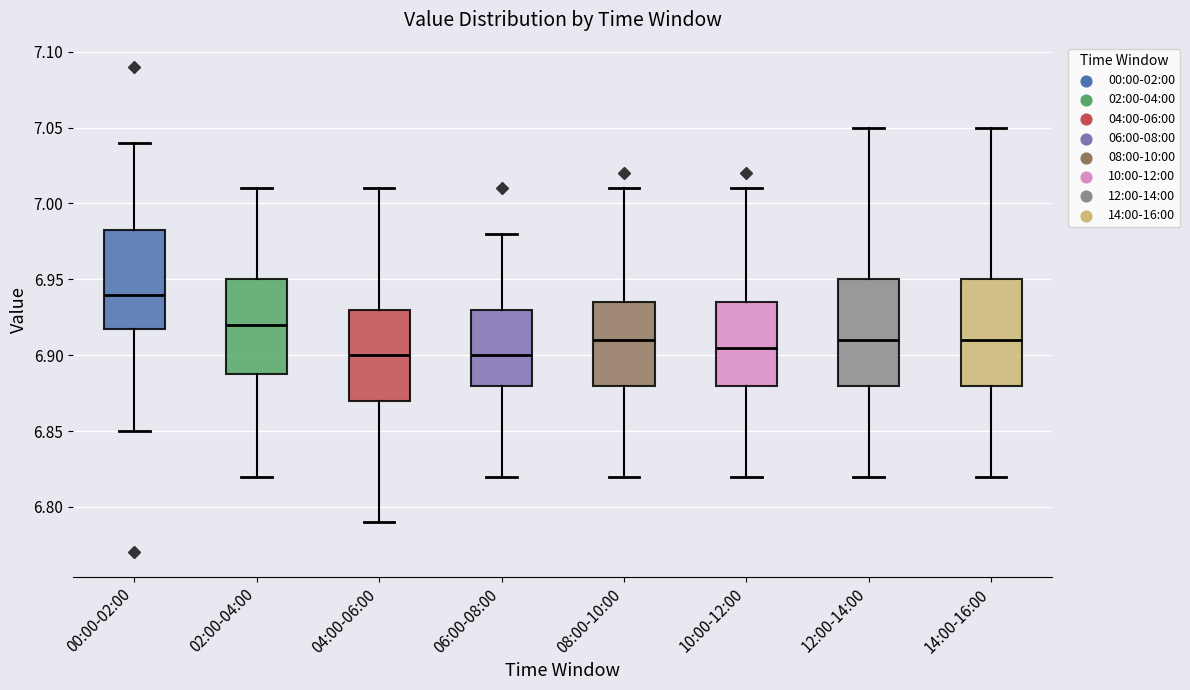

Which box's median line is the highest?

00:00-02:00